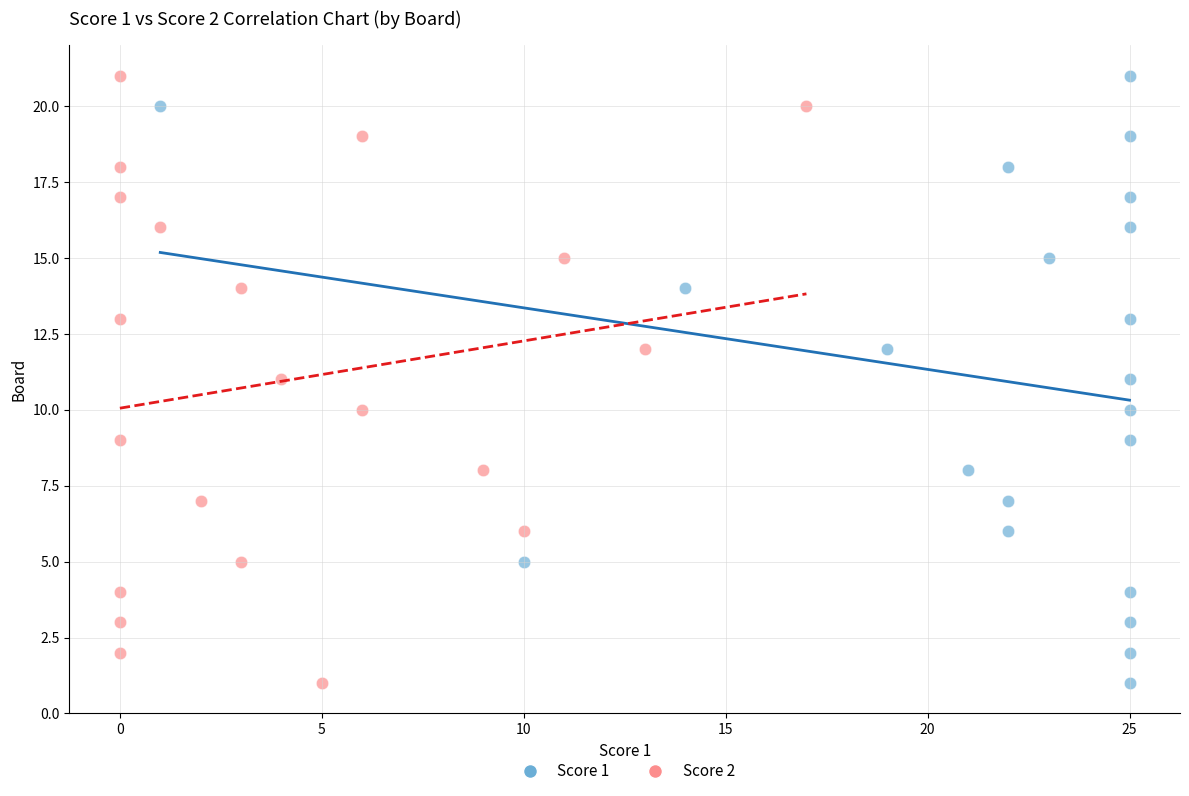

What are all the series names shown in the legend?

Score 1, Score 2